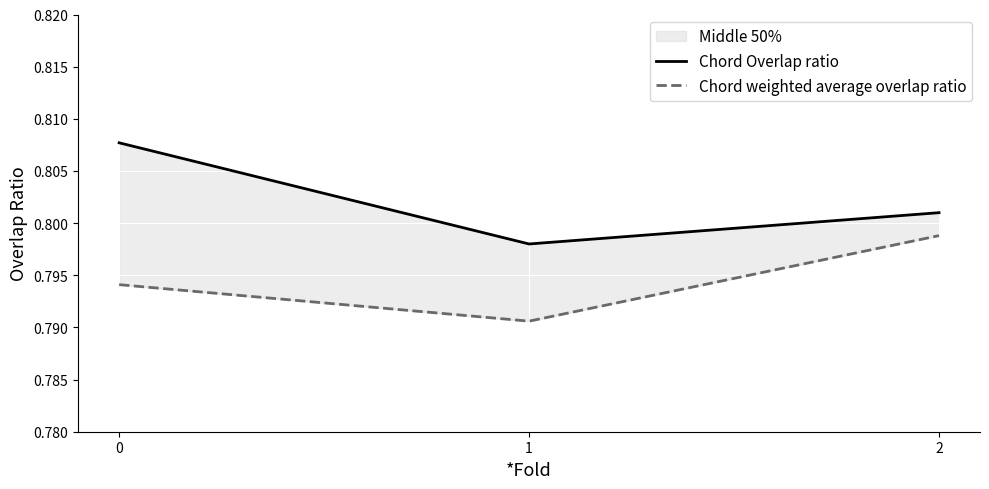

Which series has the largest total across all categories?

Chord Overlap ratio